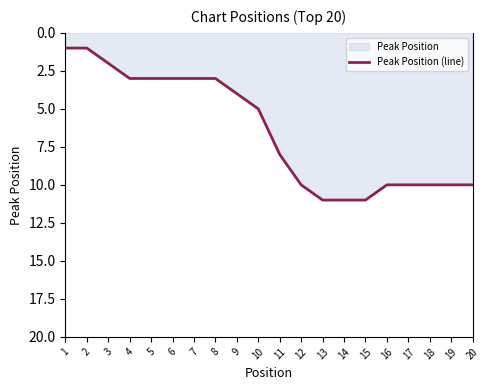

True or false: the data shows 10 at 17.

True